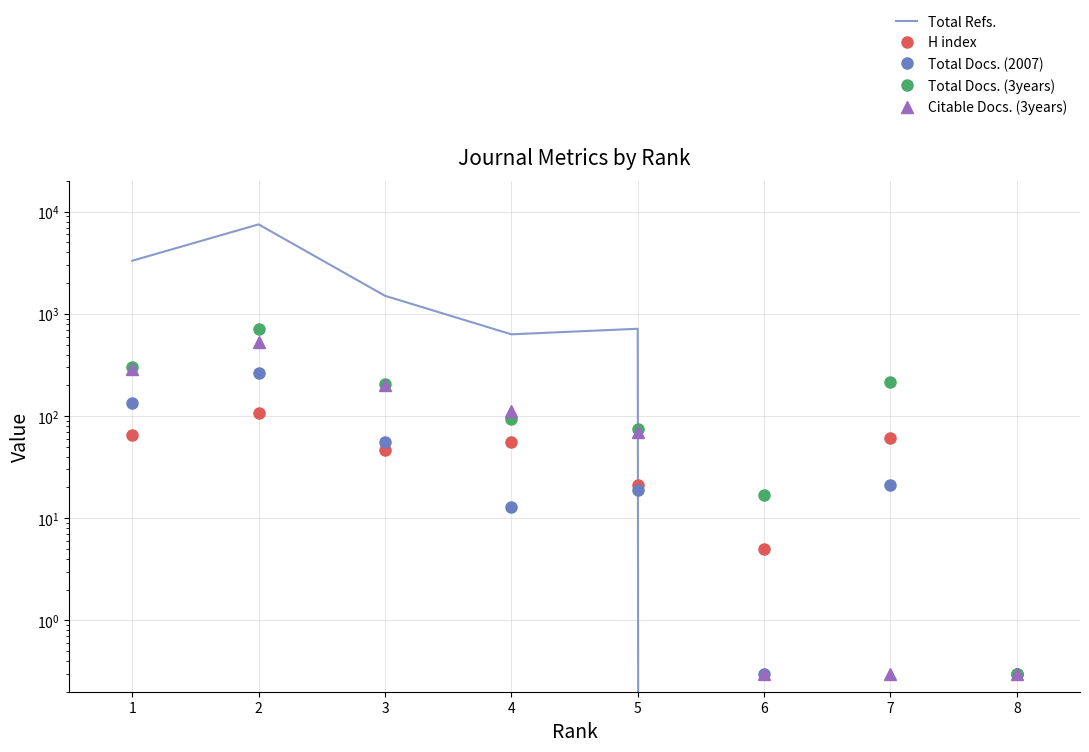

At which category is the sum across all series the highest?

2